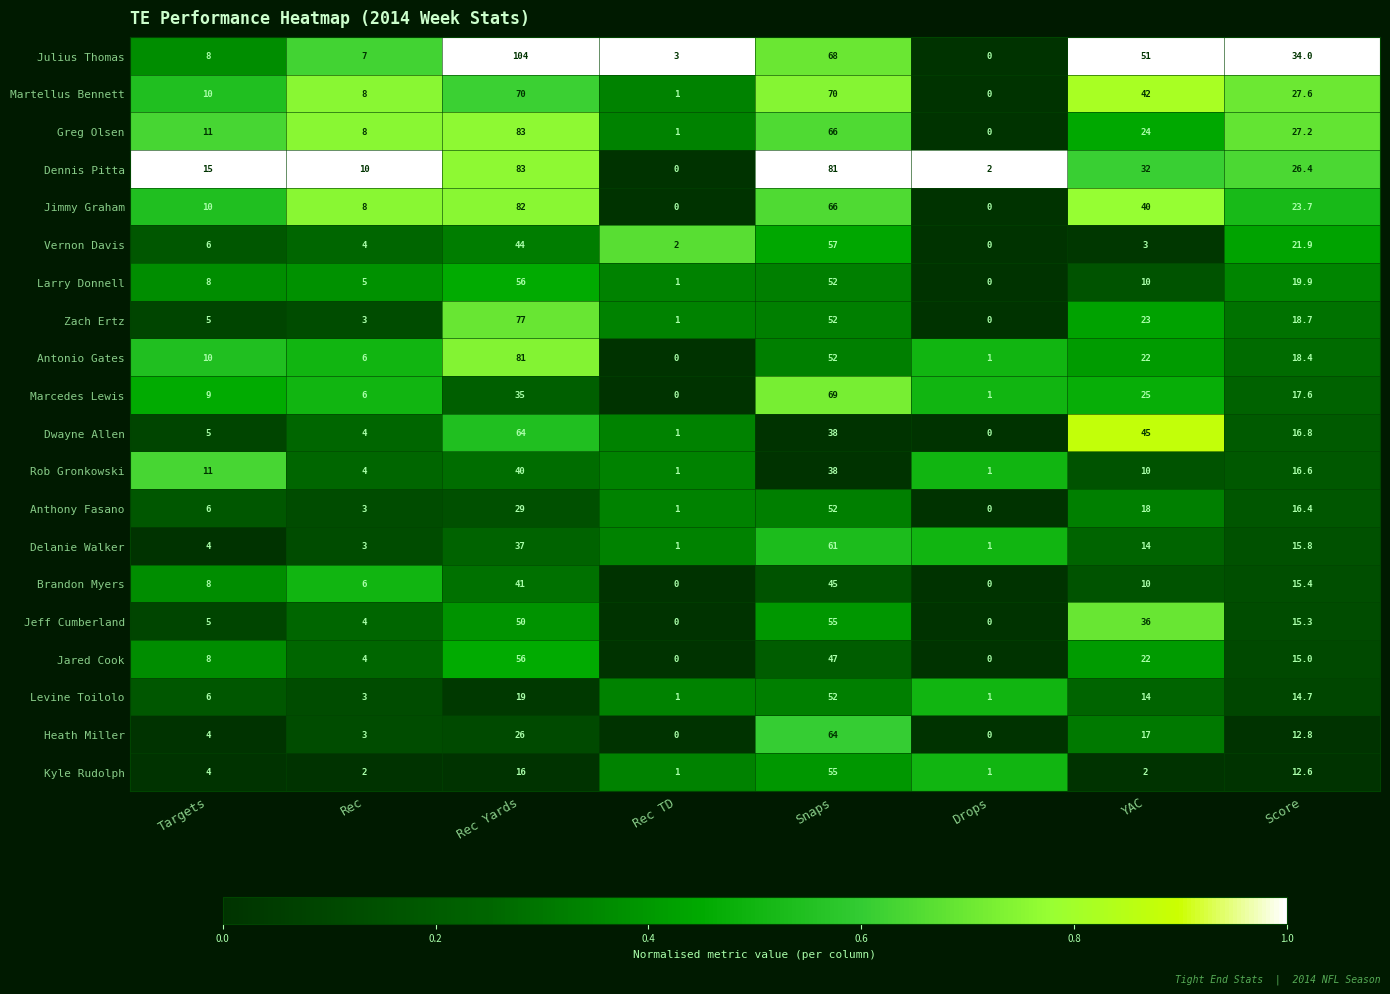

Which series has the largest range (max minus min)?

Julius Thomas